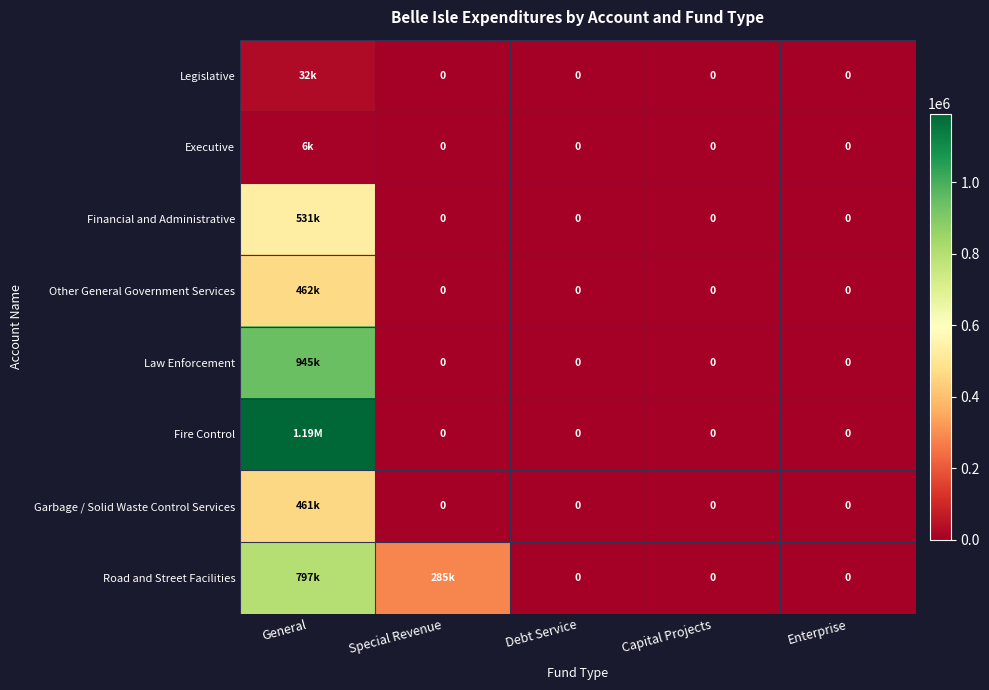

At Special Revenue, list the series in order from smallest to largest.

Legislative, Executive, Financial and Administrative, Other General Government Services, Law Enforcement, Fire Control, Garbage / Solid Waste Control Services, Road and Street Facilities